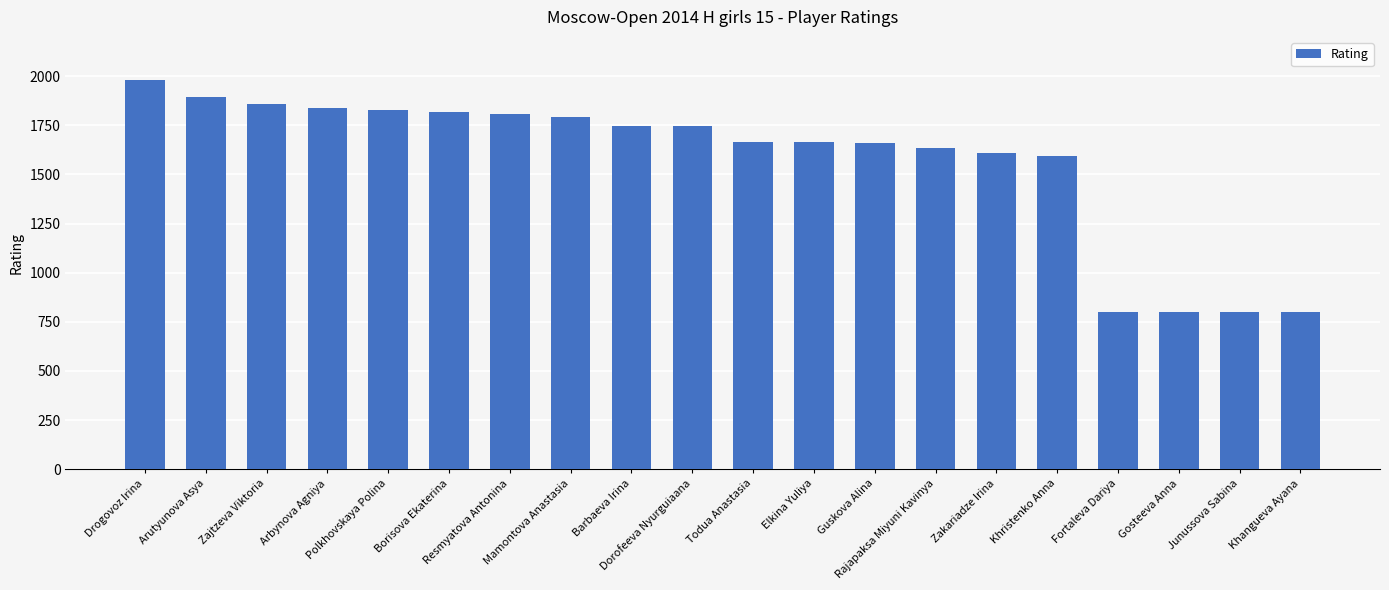

Are the bars grouped side by side (vs. stacked)?

No